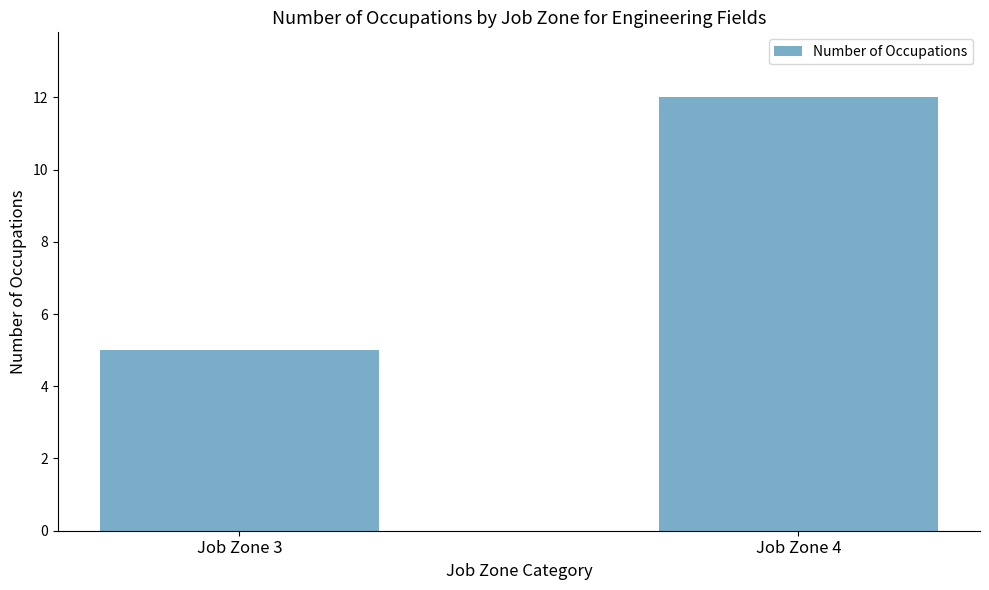

Reading left to right, extract all data points from this chart.

Job Zone 3=5	Job Zone 4=12